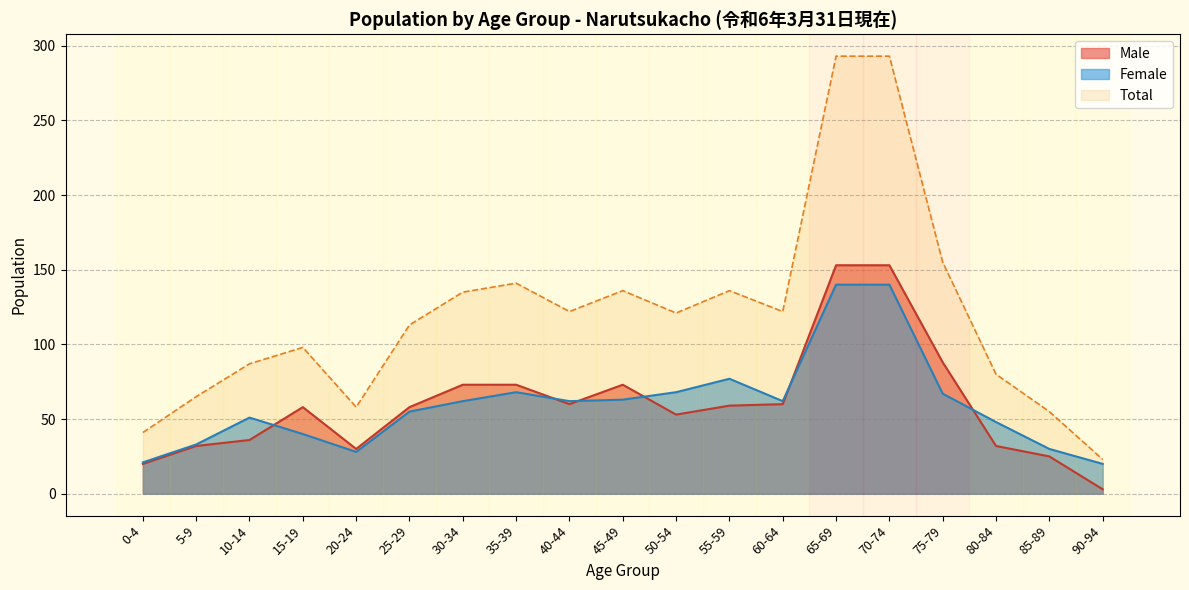

What value does the Male series have at 70-74, to the nearest 50?

150